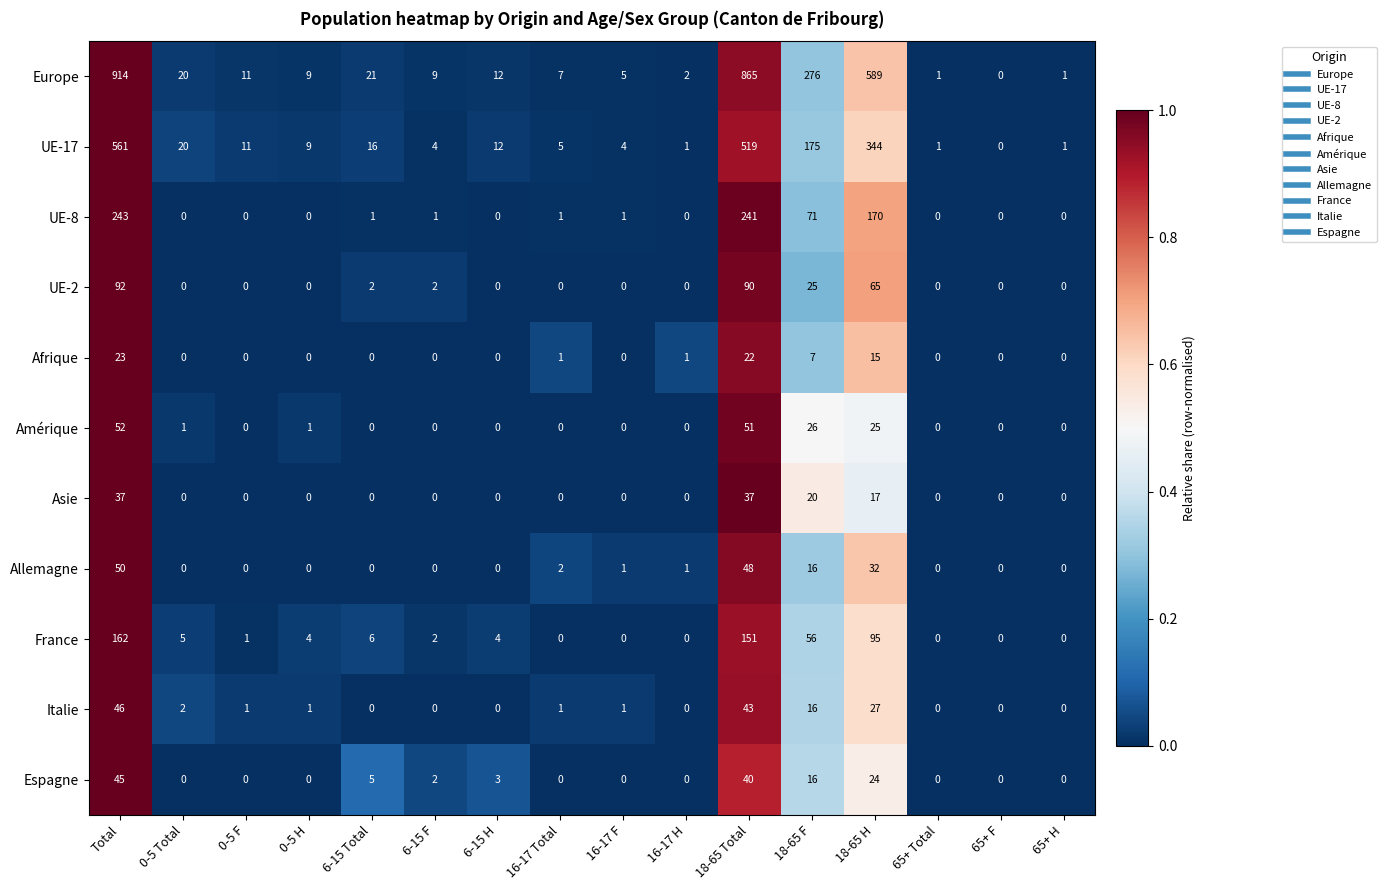

What is the total value across all series at 16-17 F?

12